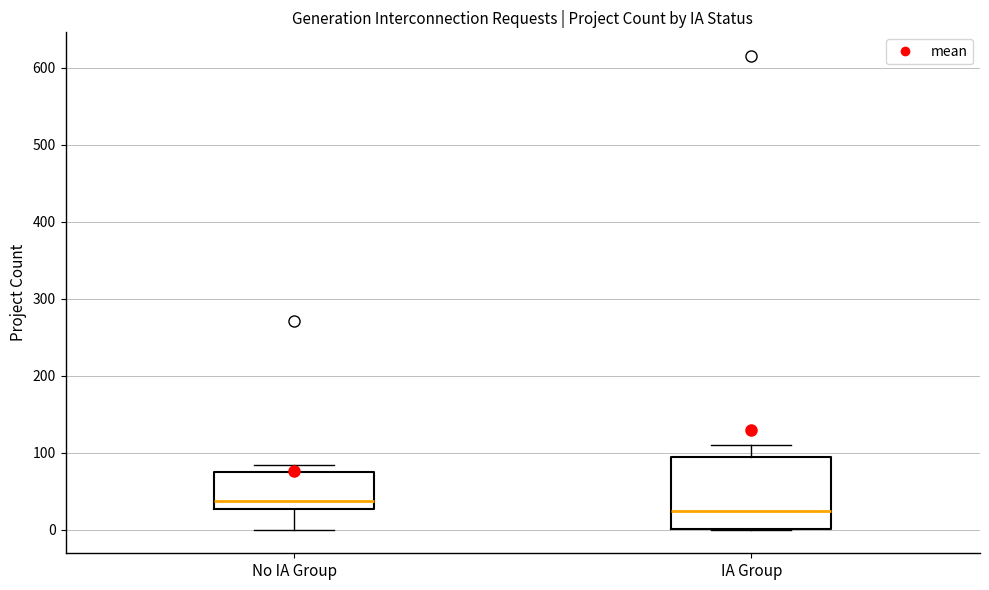

Which box's median line is the lowest?

IA Group